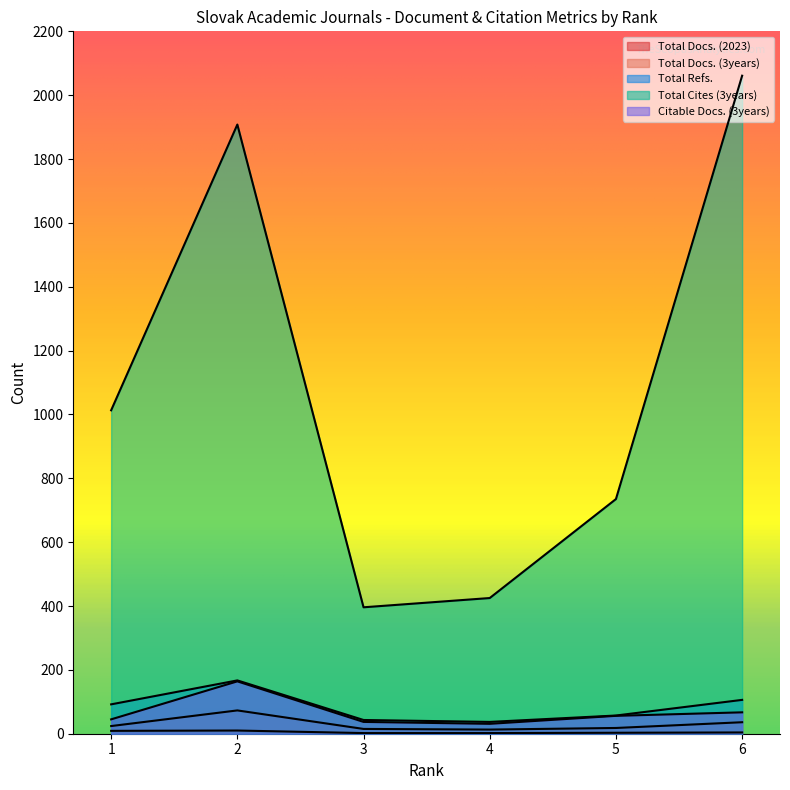

True or false: Total Cites (3years) and Total Refs. intersect in this chart.

False